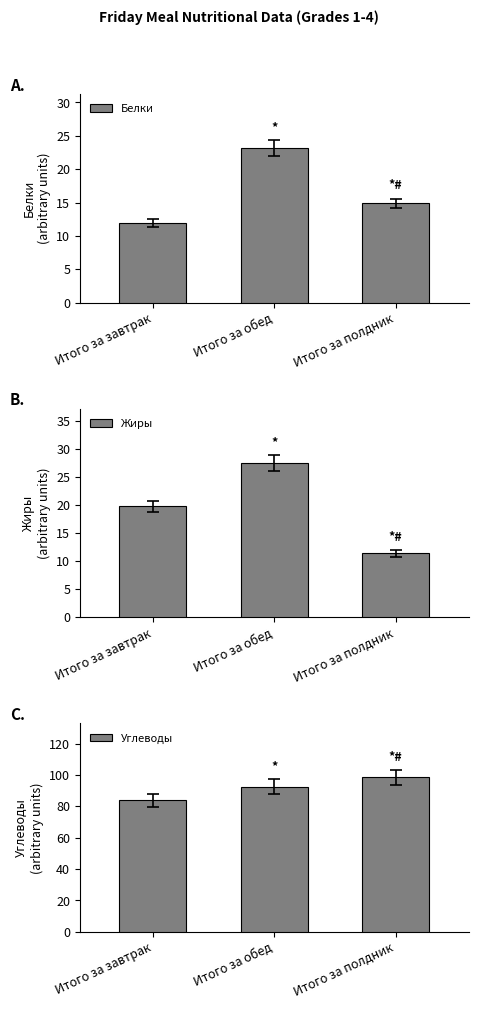

What is the label of the 2nd bar from the left?

Итого за обед